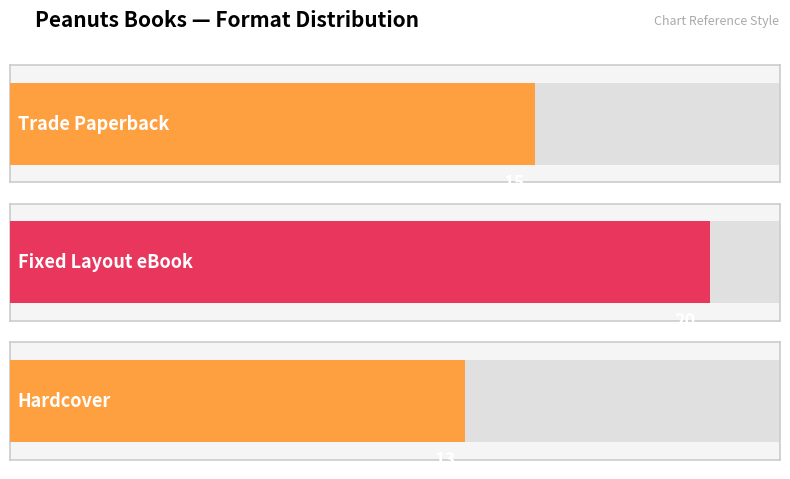

What is the change in value from Fixed Layout eBook to Hardcover?

-7